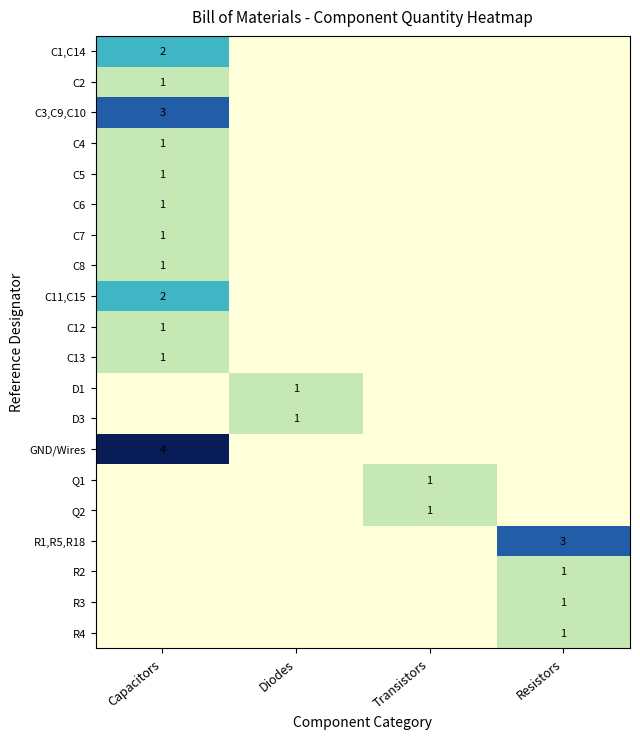

At which label is C4 closest to 0?

Diodes